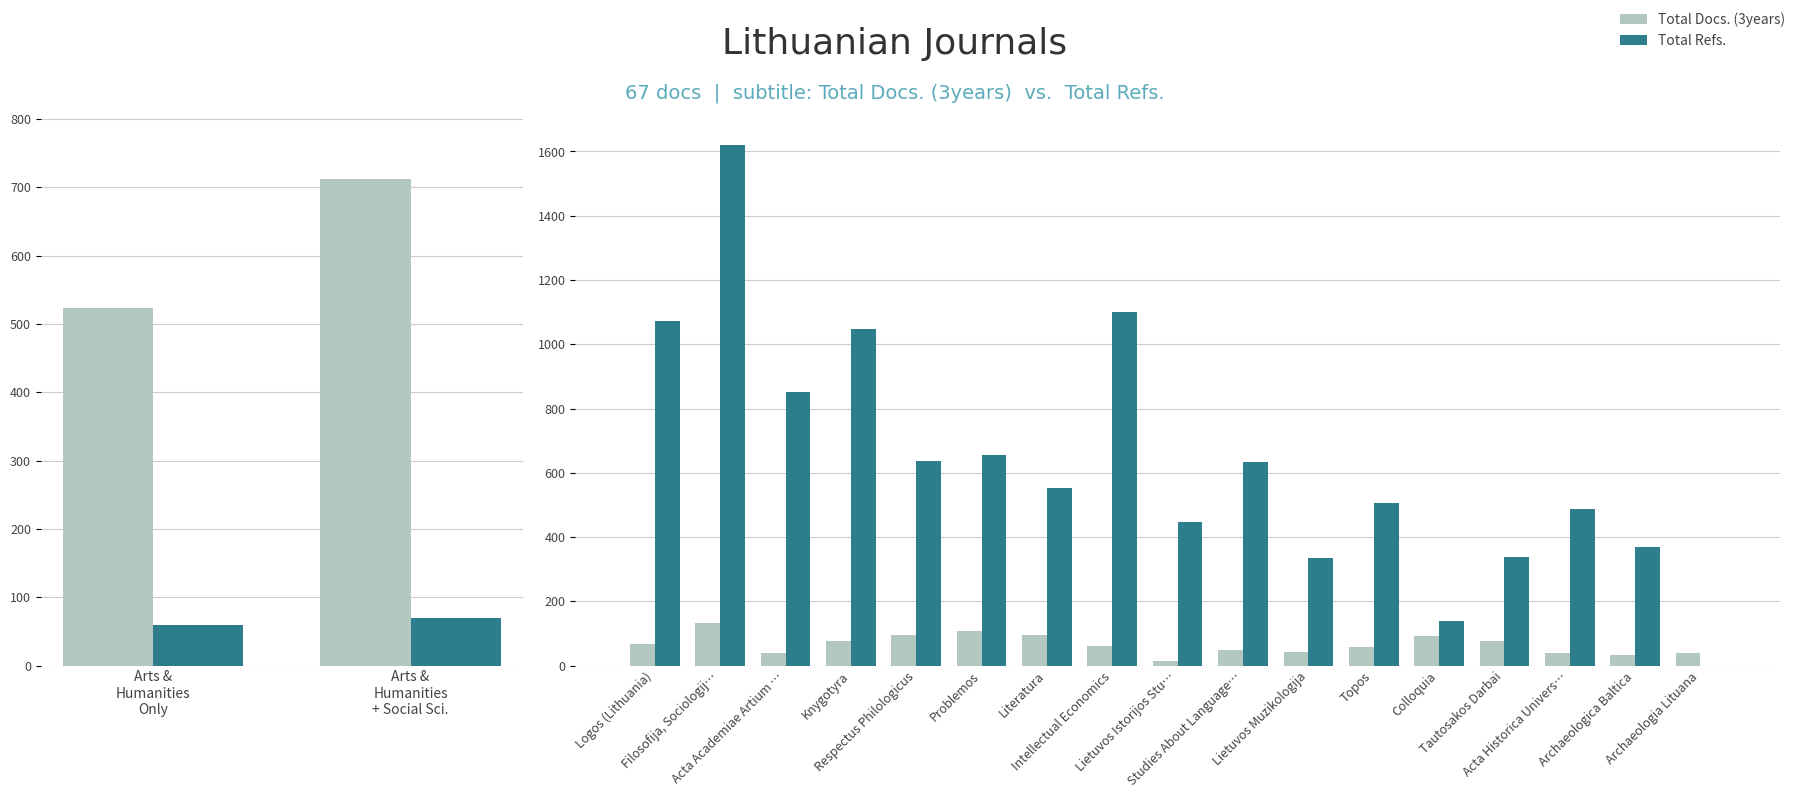

Reading right to left, extract all data points from this chart.

Total Refs.: 0	369	488	339	140	505	335	633	448	1101	554	655	638	1049	851	1620	1071
Total Docs. (3years): 39	34	40	77	93	57	43	48	14	61	96	108	95	76	40	131	67